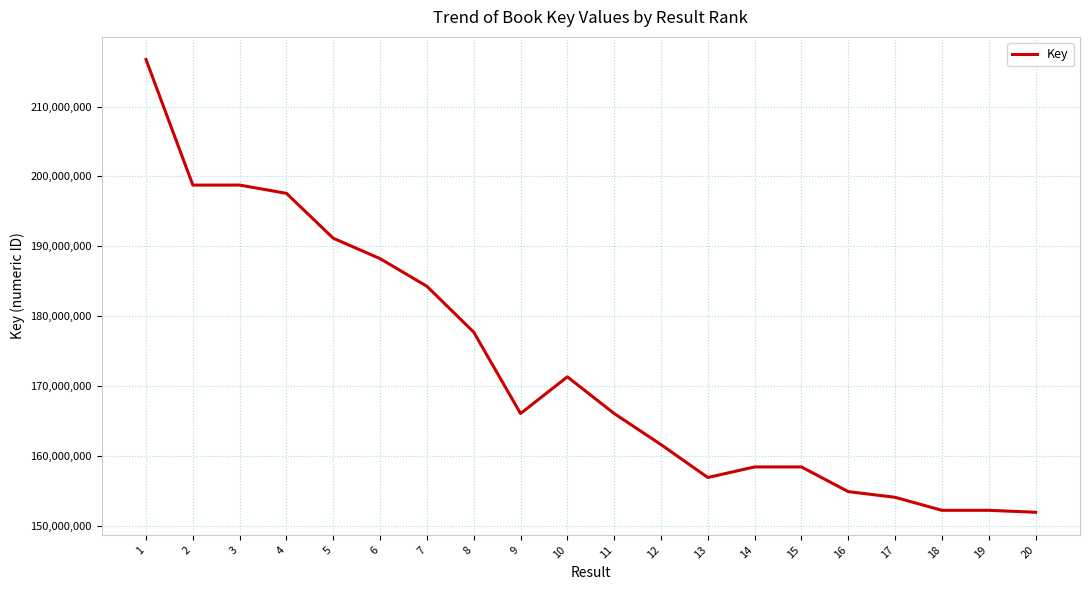

At which category does the chart reach its peak across all series?

1